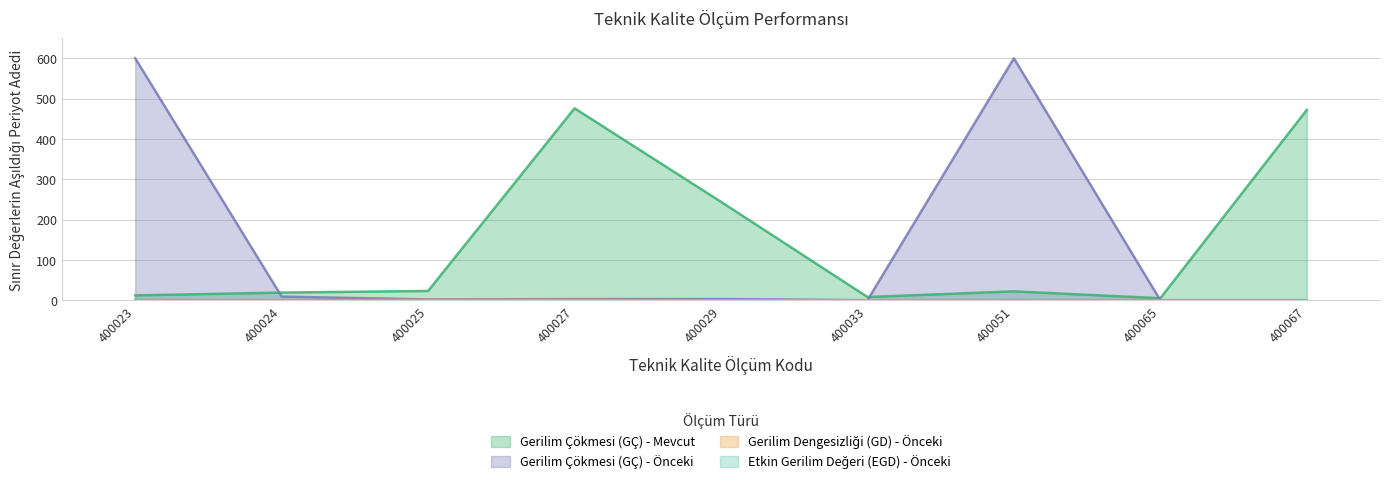

At which label is Etkin Gerilim Değeri (EGD) - Önceki closest to 0?

400024